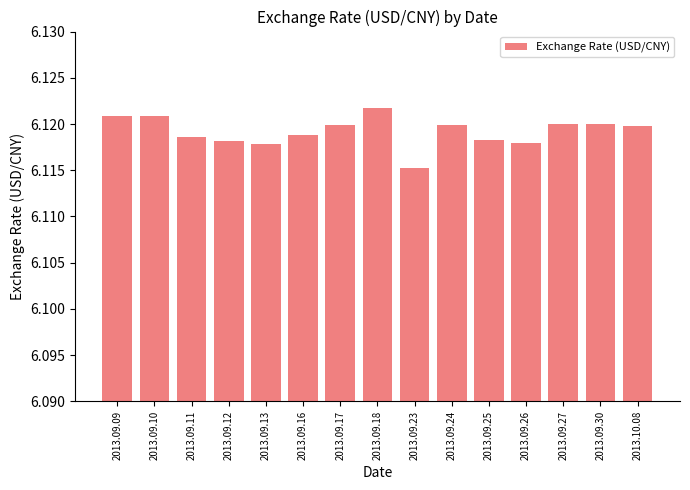

Are the bars horizontal?

No